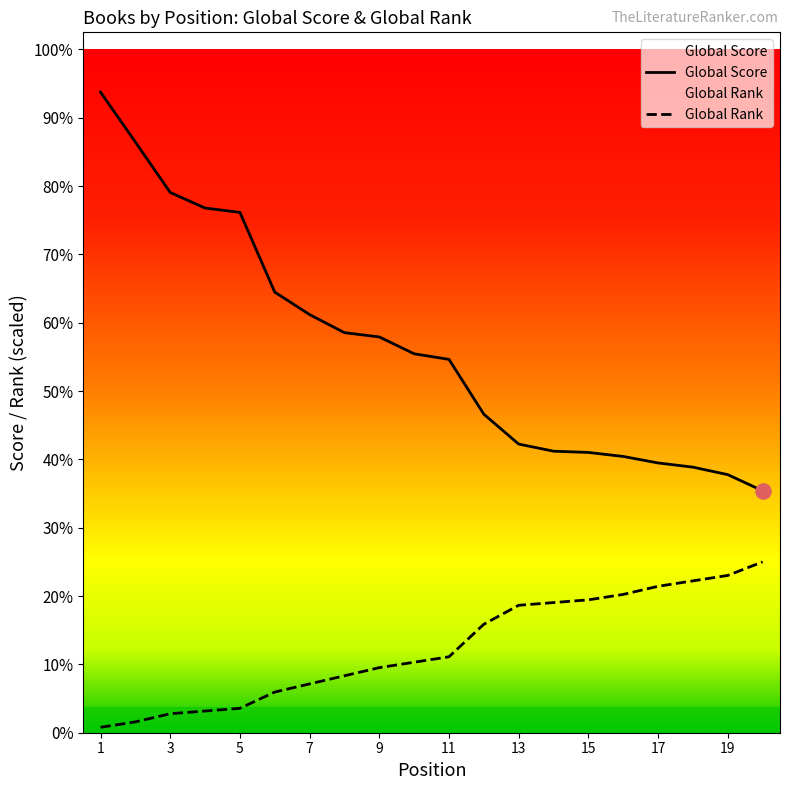

At which category is the sum across all series the highest?

1